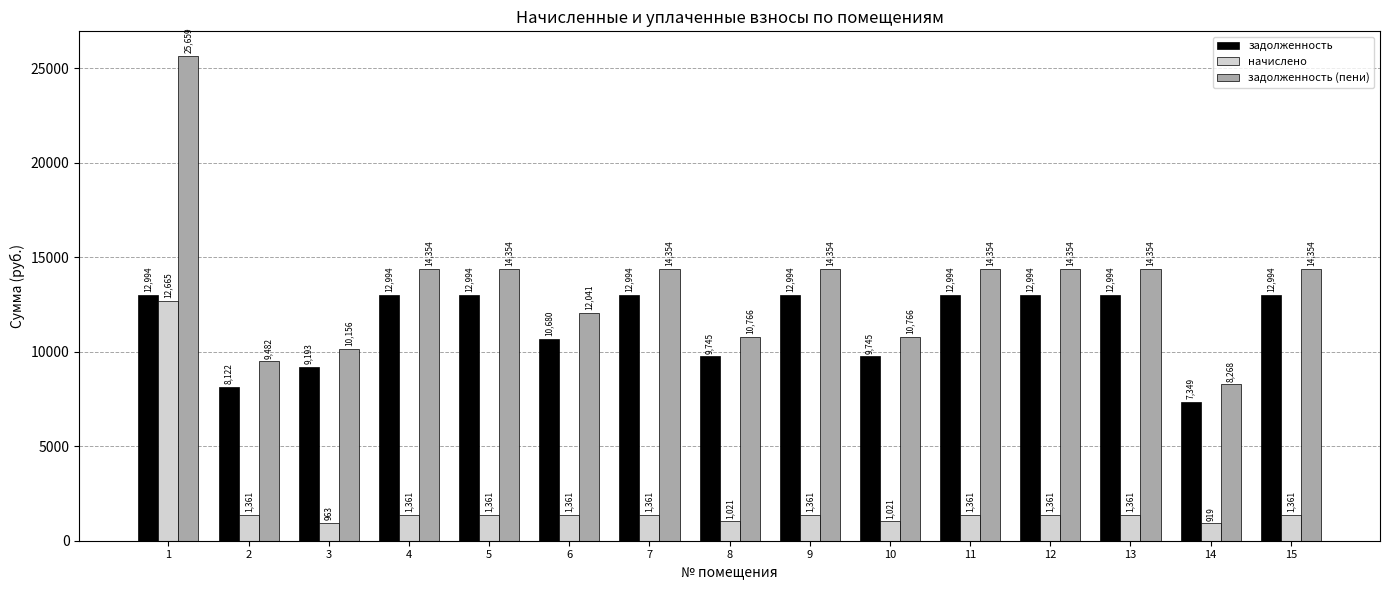

What is the smallest value displayed?

918.5